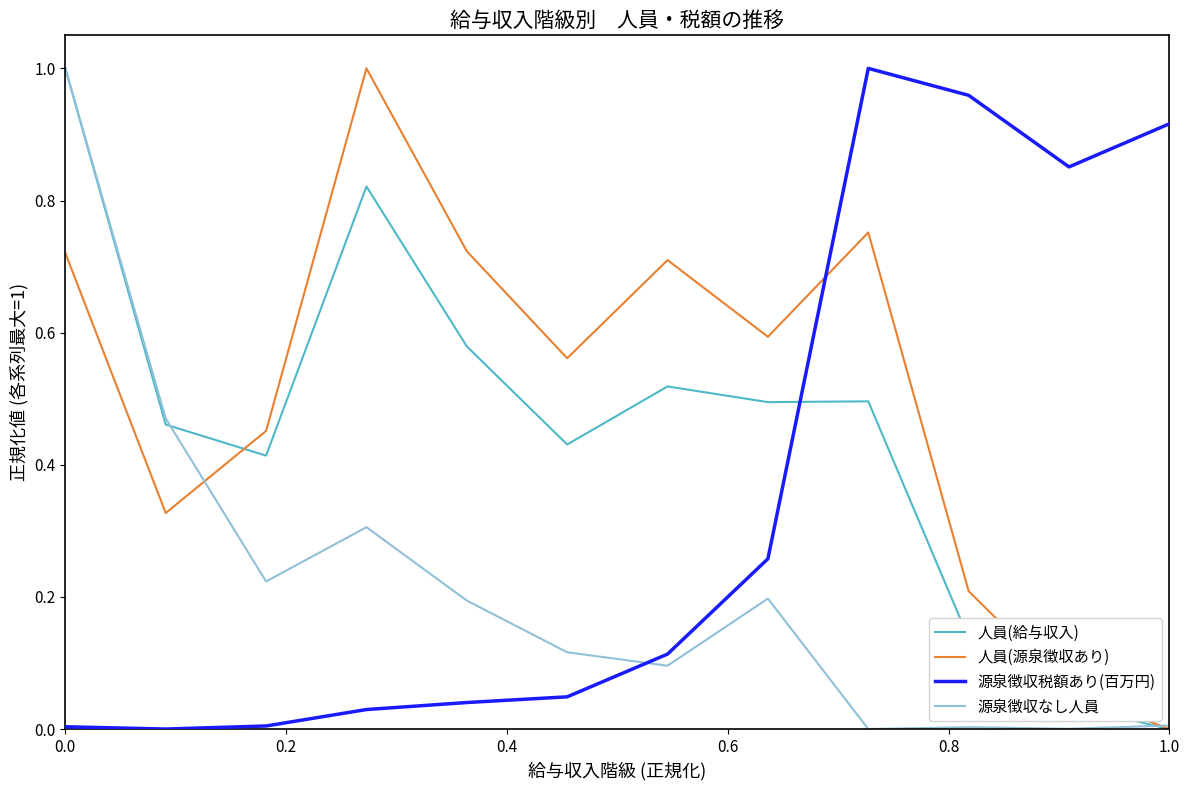

How many times do 人員(源泉徴収あり) and 源泉徴収税額あり(百万円) cross each other?

1